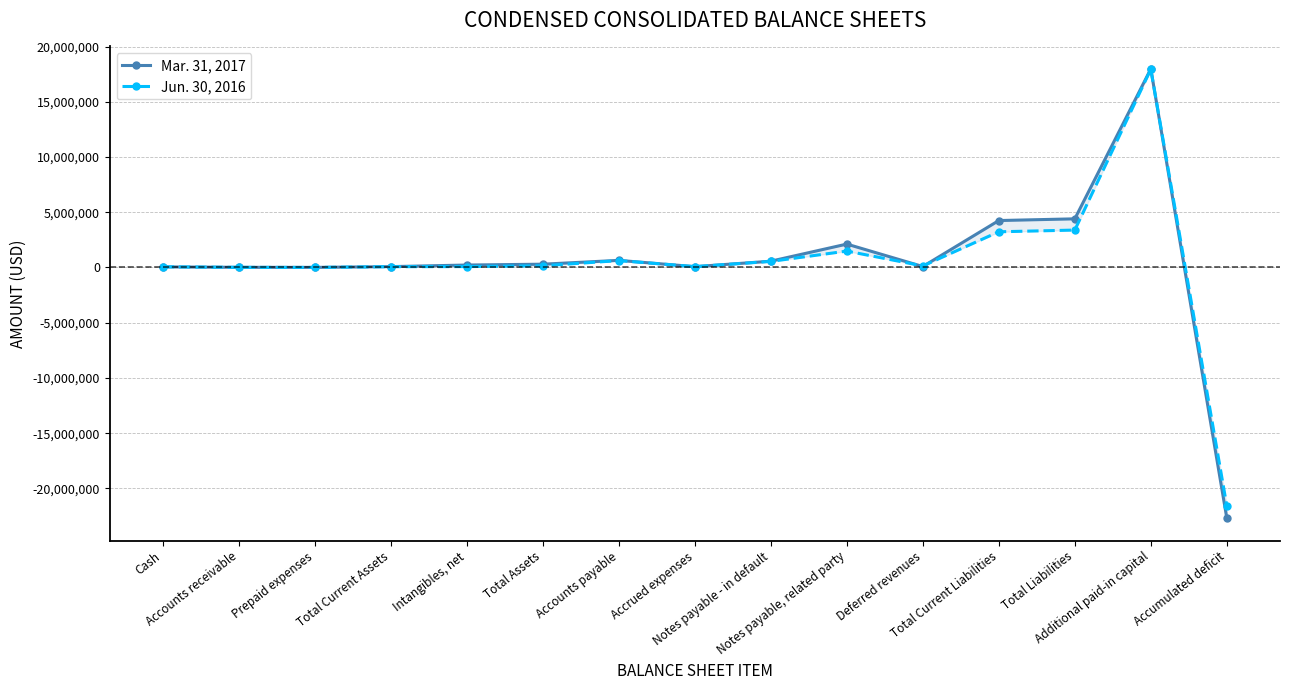

At which label does Jun. 30, 2016 first exceed 138760?

Total Assets